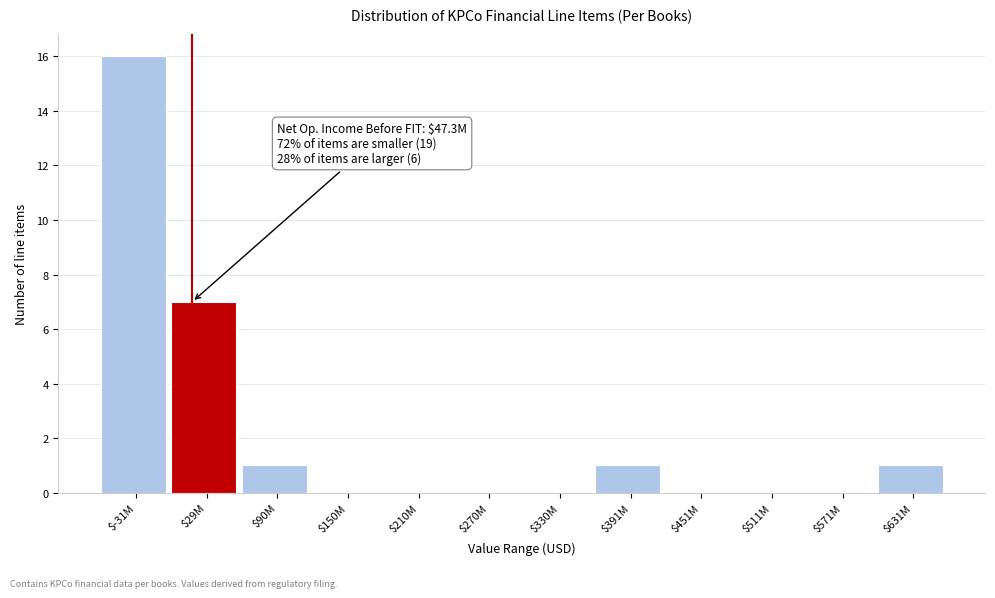

True or false: the data shows 2 at $631M.

False